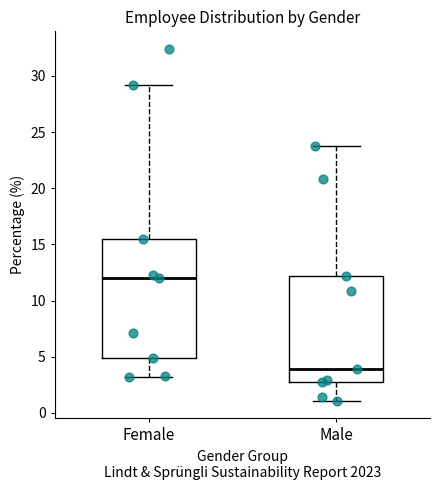

Comparing the boxes themselves (not the whiskers), which one is the tallest?

Female